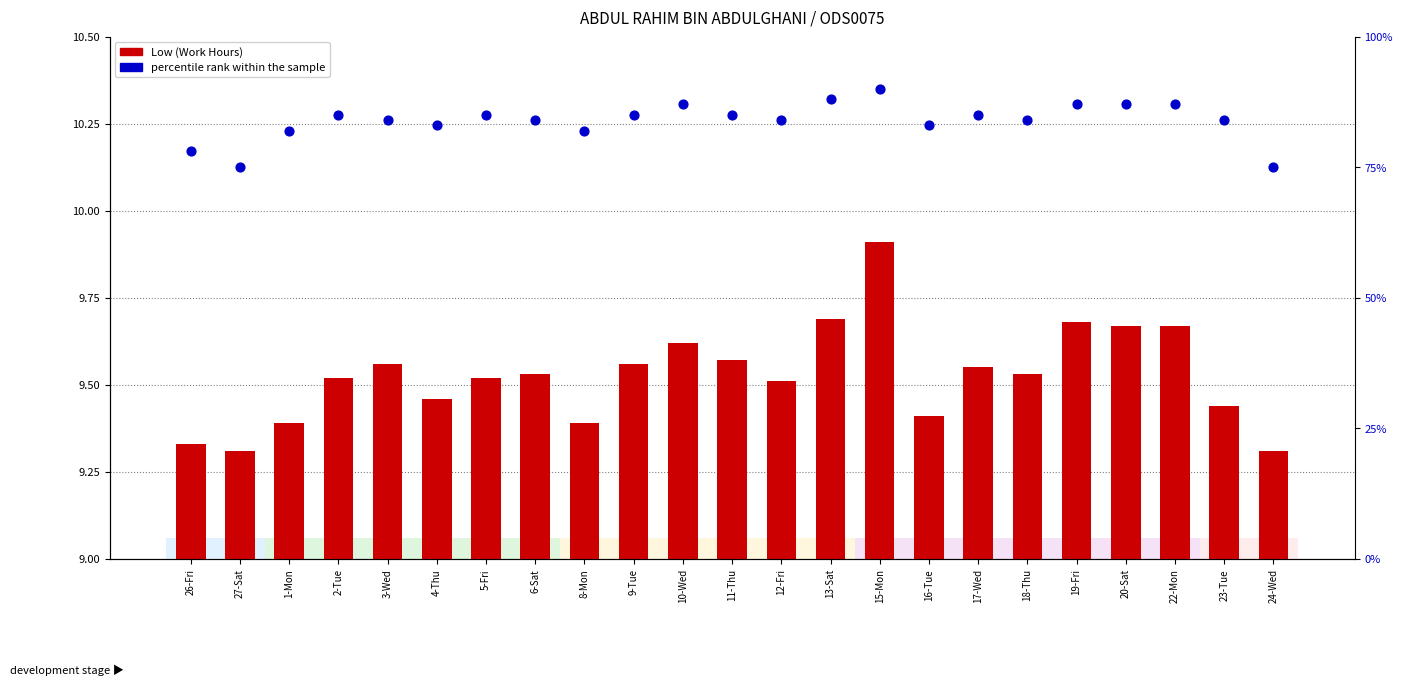

What is the total value across all series at 26-Fri?

87.3